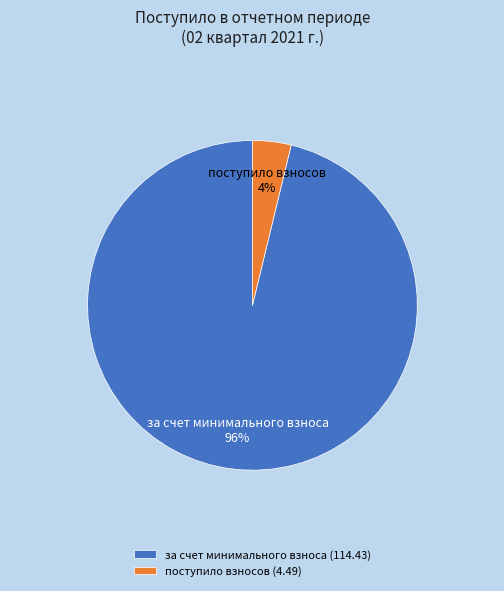

Which has a higher value, за счет минимального взноса (114.43) or поступило взносов (4.49)?

за счет минимального взноса (114.43)